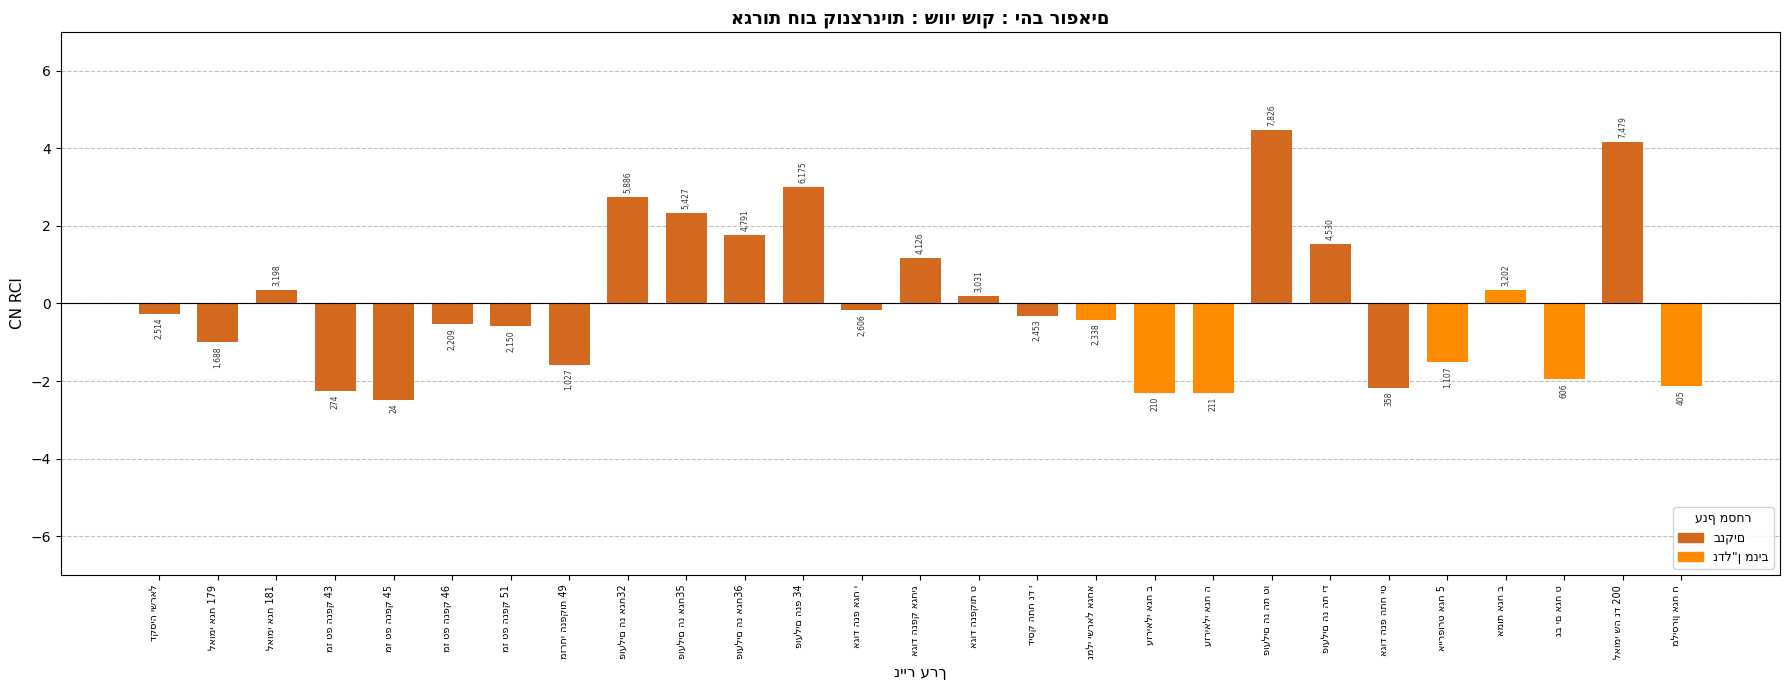

How many bars are there in total?

27